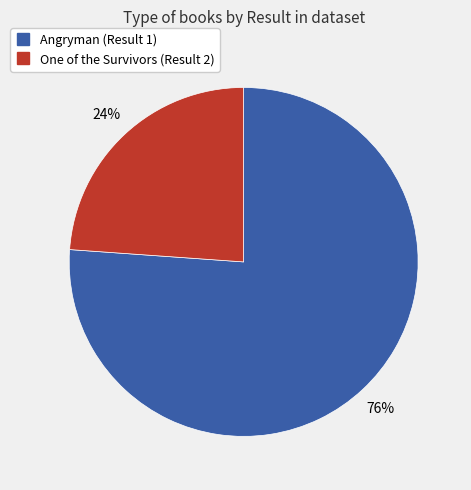

To the nearest percent, what is the average slice percentage?

50%